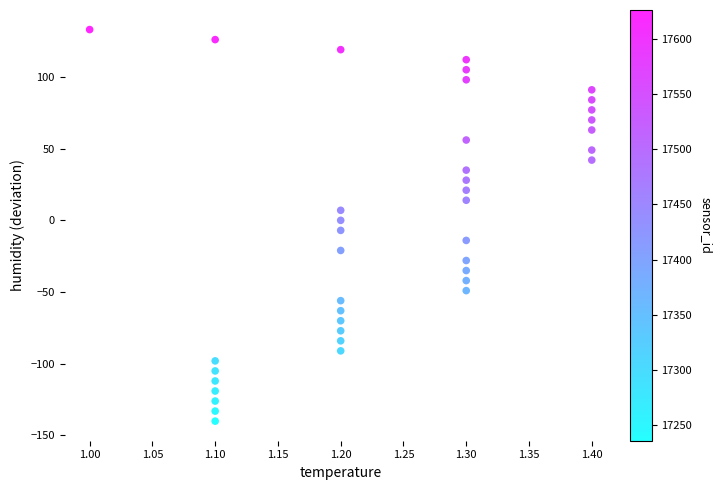

What is the range of Y values (max minus min)?

273